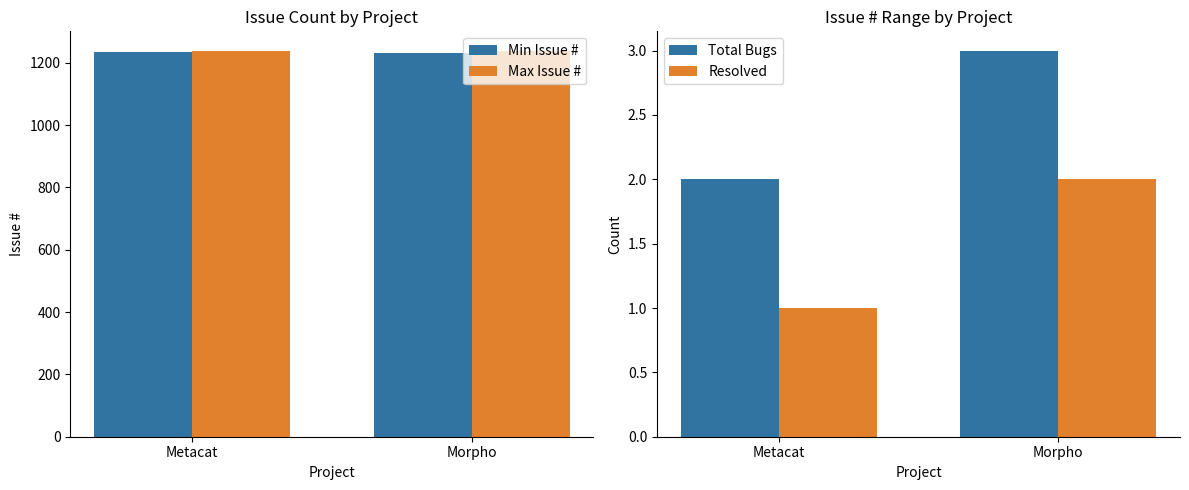

What is the sum of the Total Bugs values at Metacat and Morpho?

5